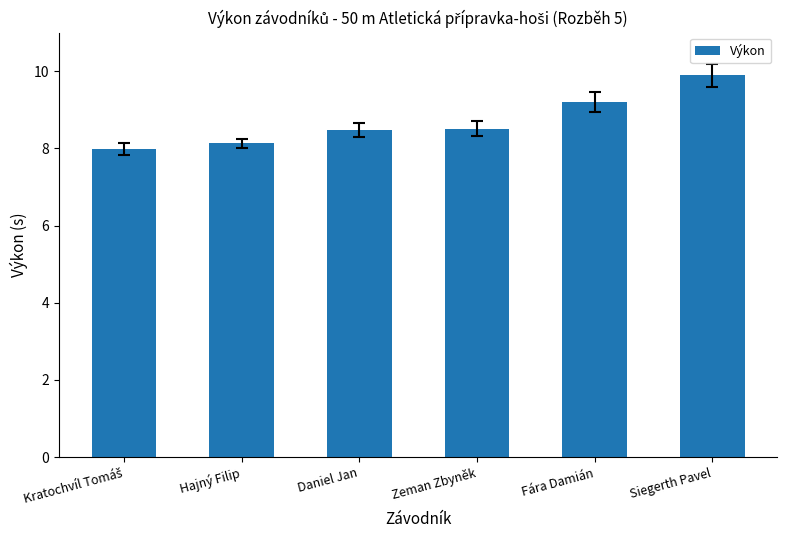

How many values exceed 8?

5